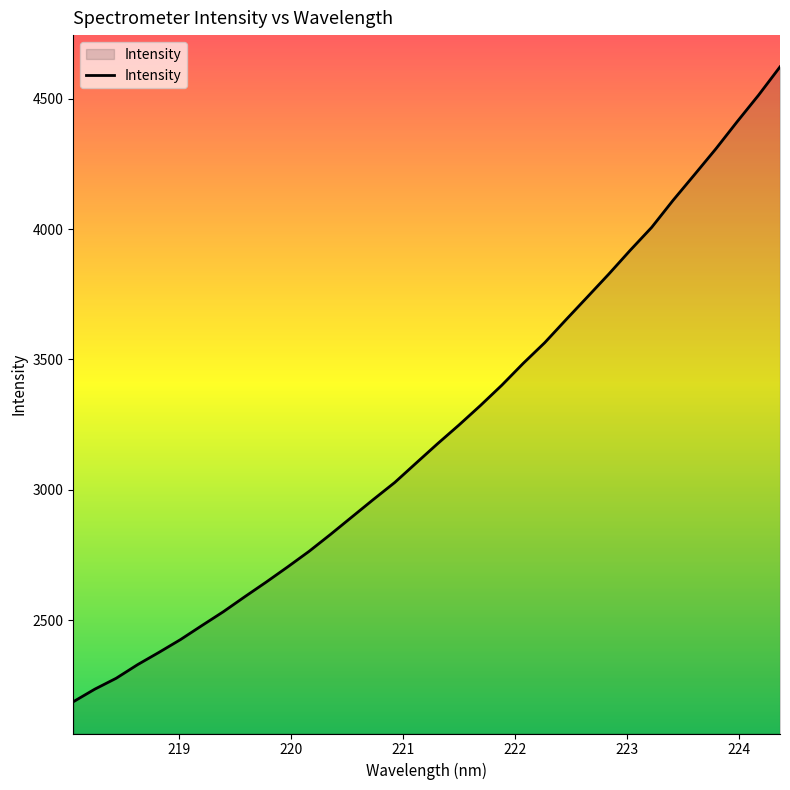

What is the maximum value shown in the chart?

4622.0